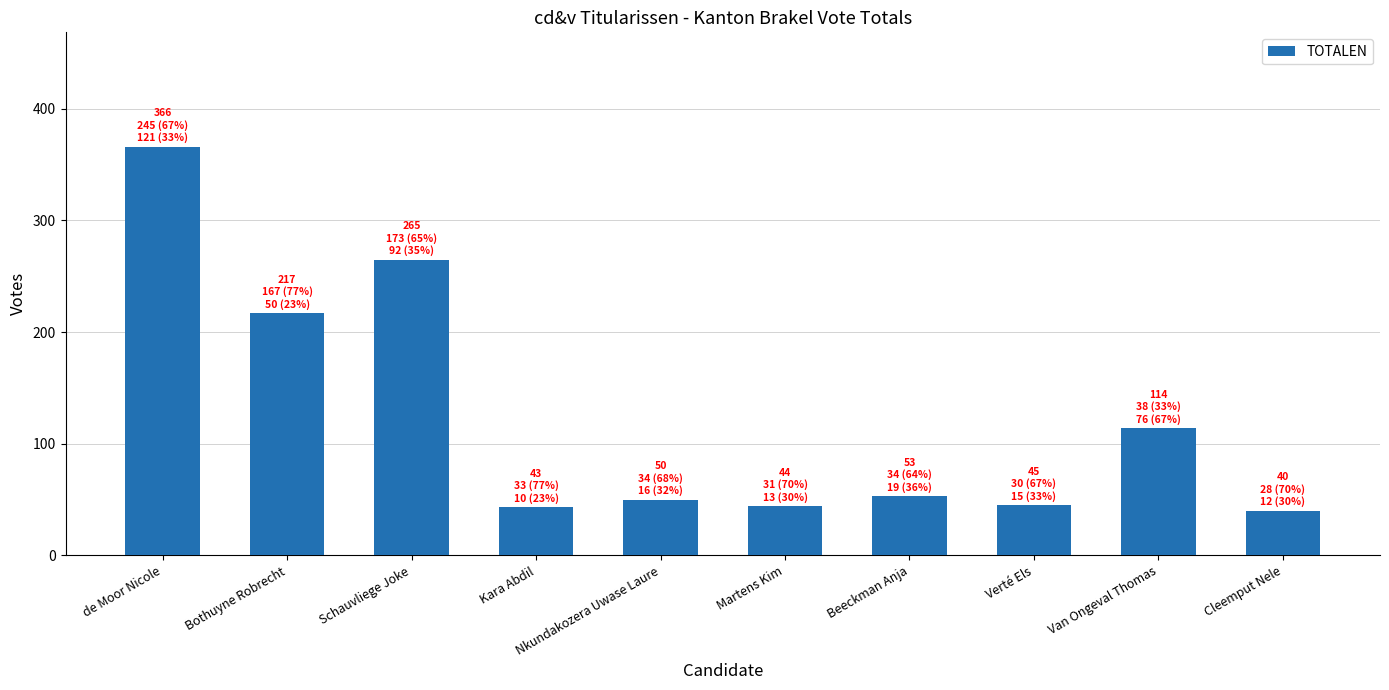

How many values are below 53?

5